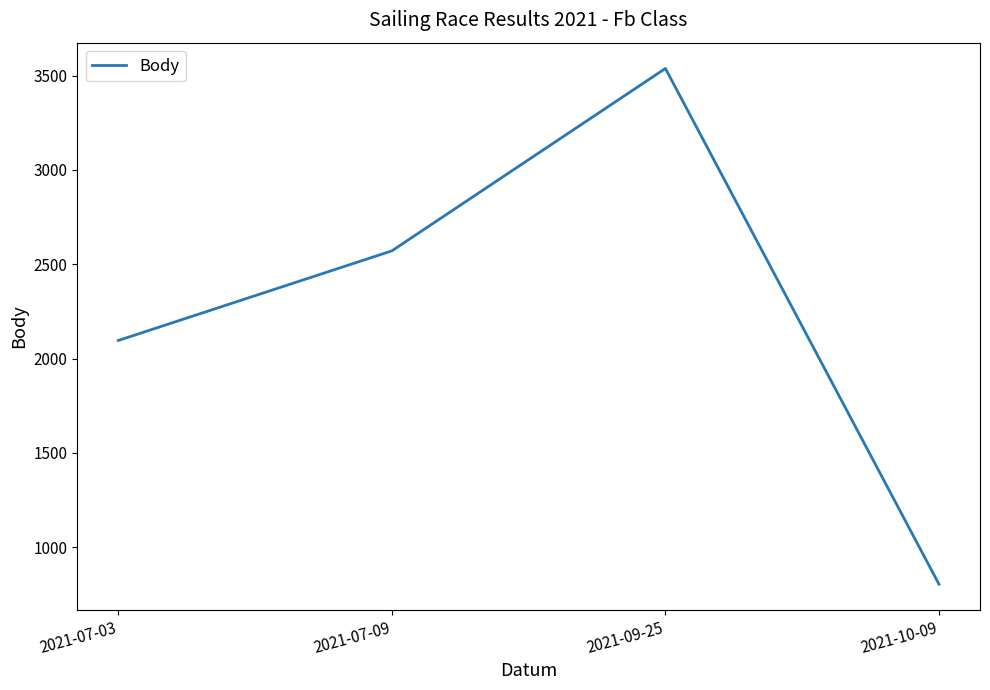

How many lines are shown in the chart?

1